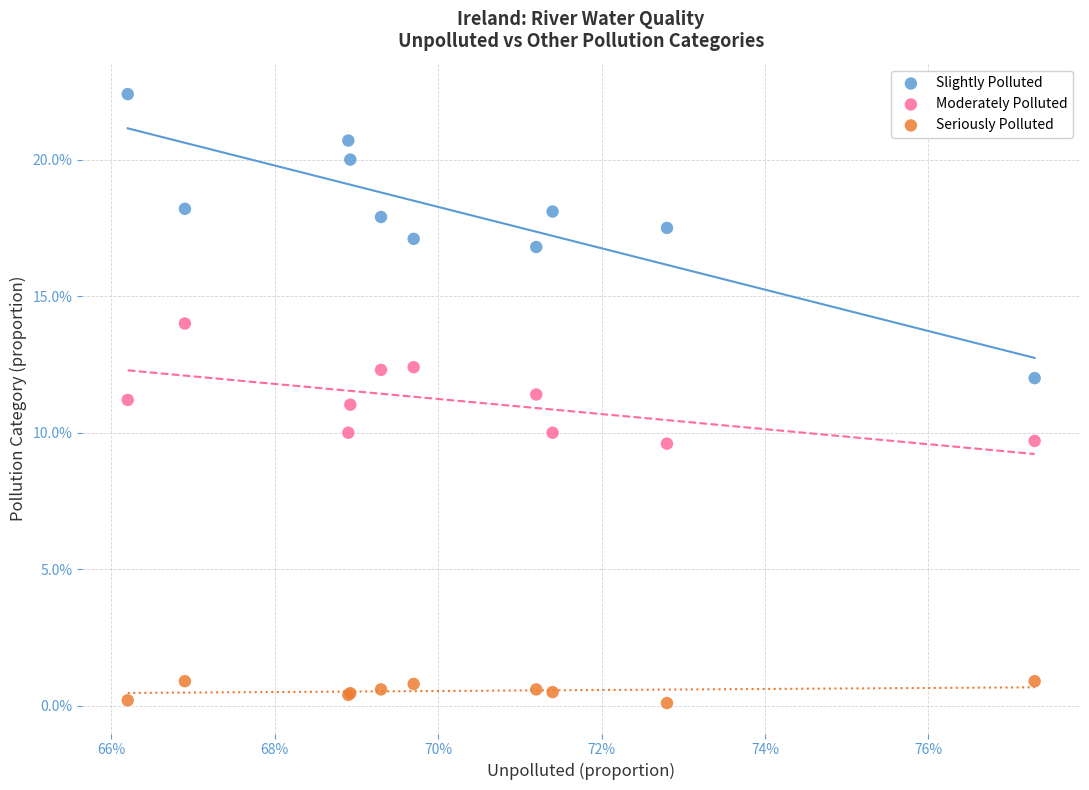

Which series contains the highest Y value?

Slightly Polluted